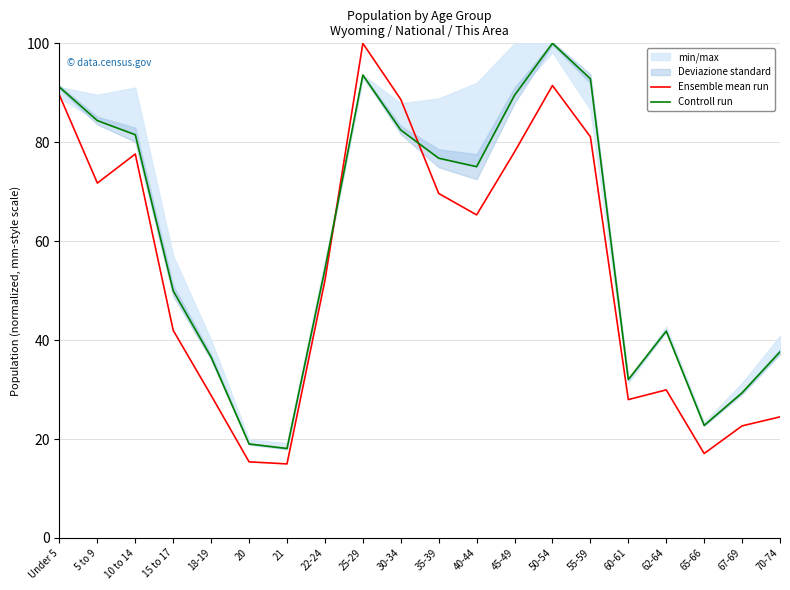

True or false: Ensemble mean run has a value of 12.1 at 15 to 17.

False